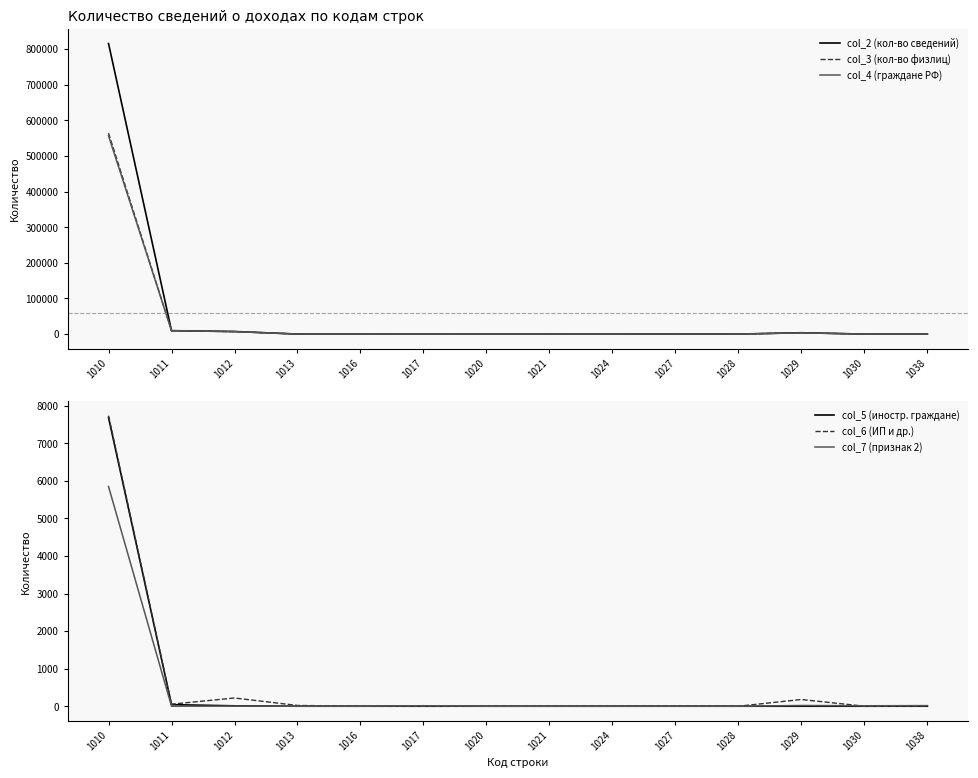

What is the average value of the col_2 (кол-во сведений) series?

59801